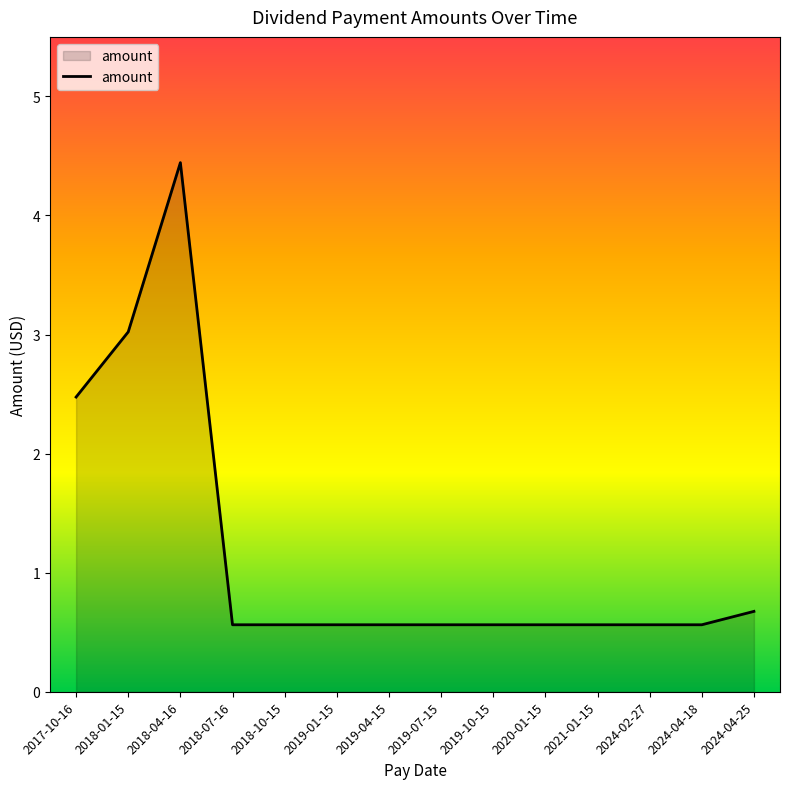

At which label is the value closest to 2?

2017-10-16